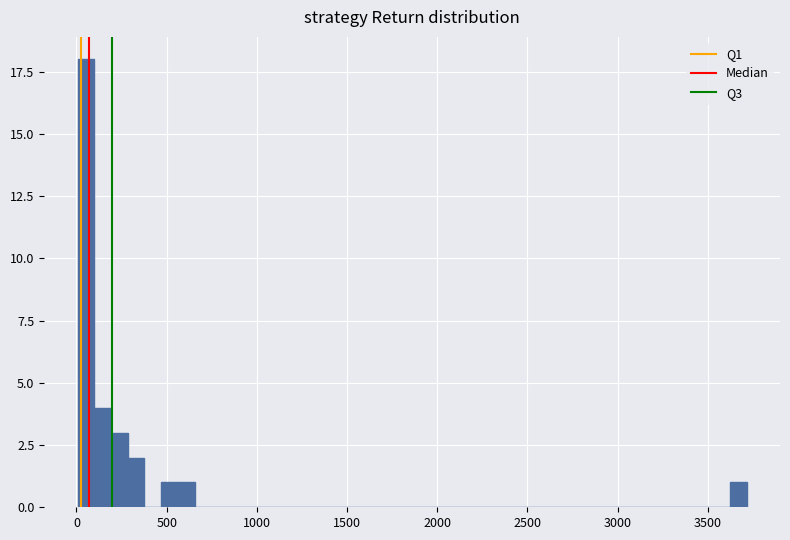

Read against the x-axis, roughly where is the centre of the tallest bar?

50